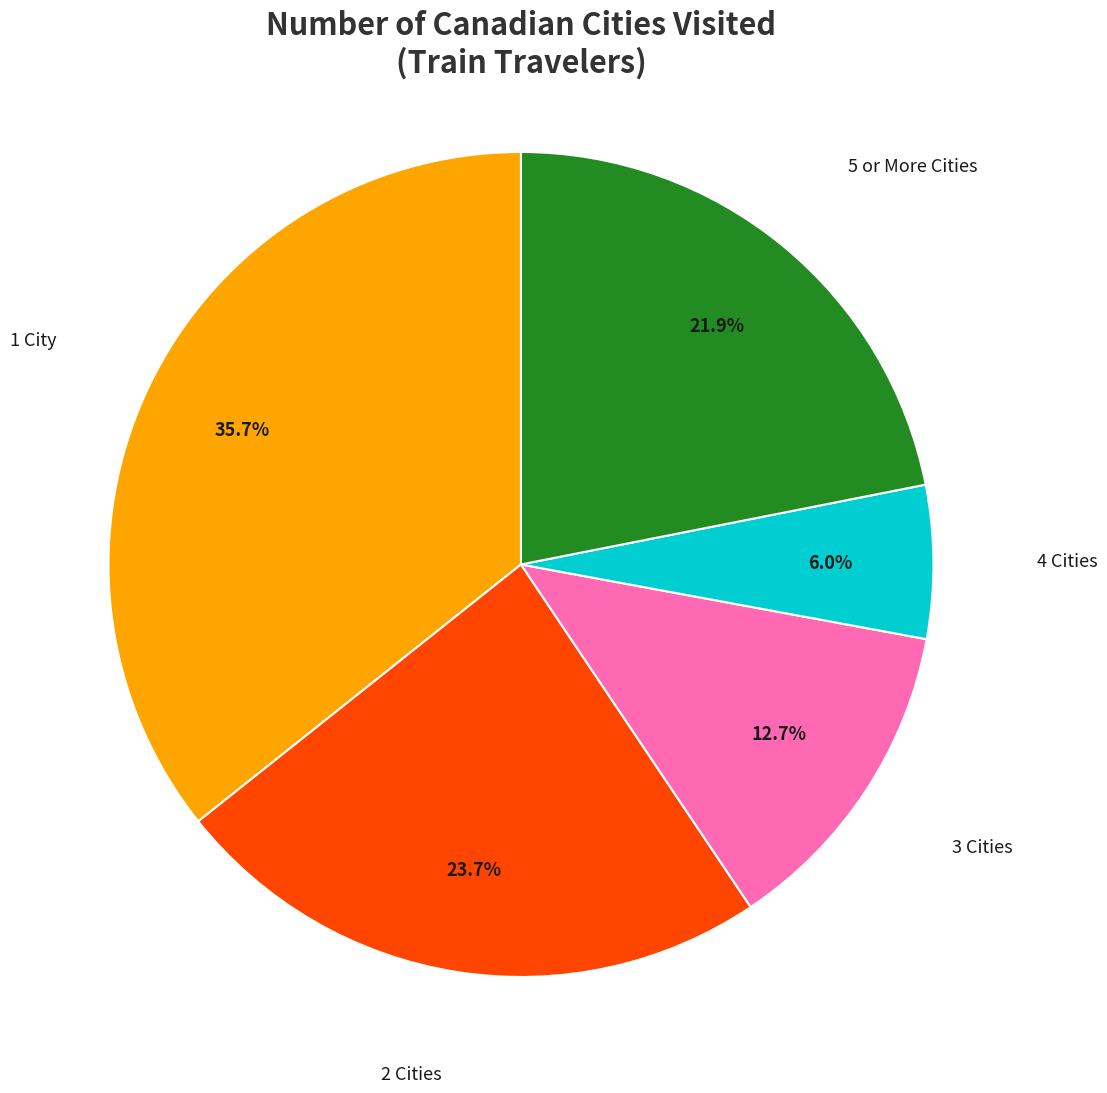

To the nearest percent, what is the combined percentage of 3 Cities and 2 Cities?

36%